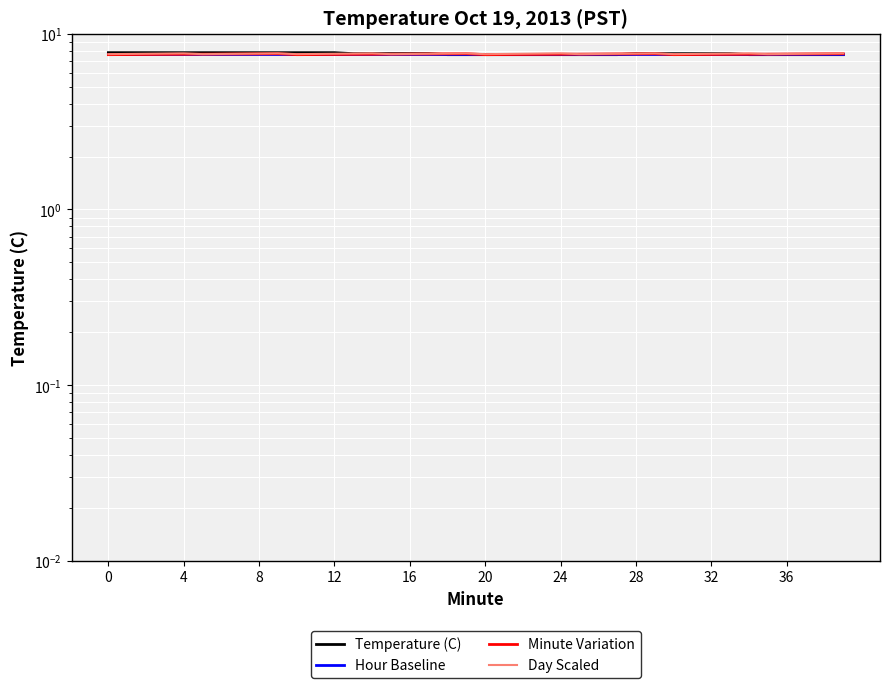

What is the label of the 35th point from the left?

34